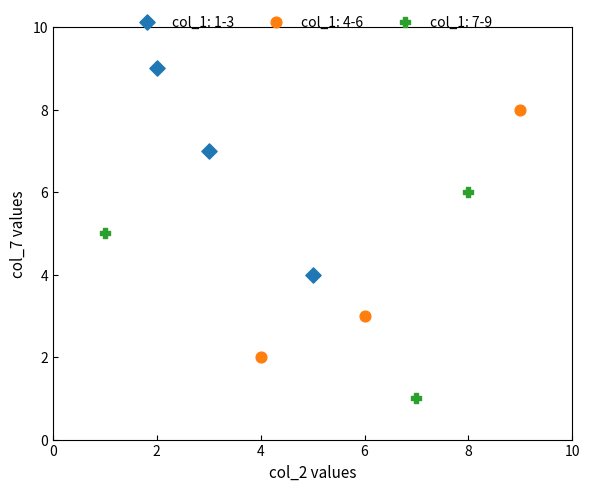

Which series contains the highest Y value?

col_1: 1-3